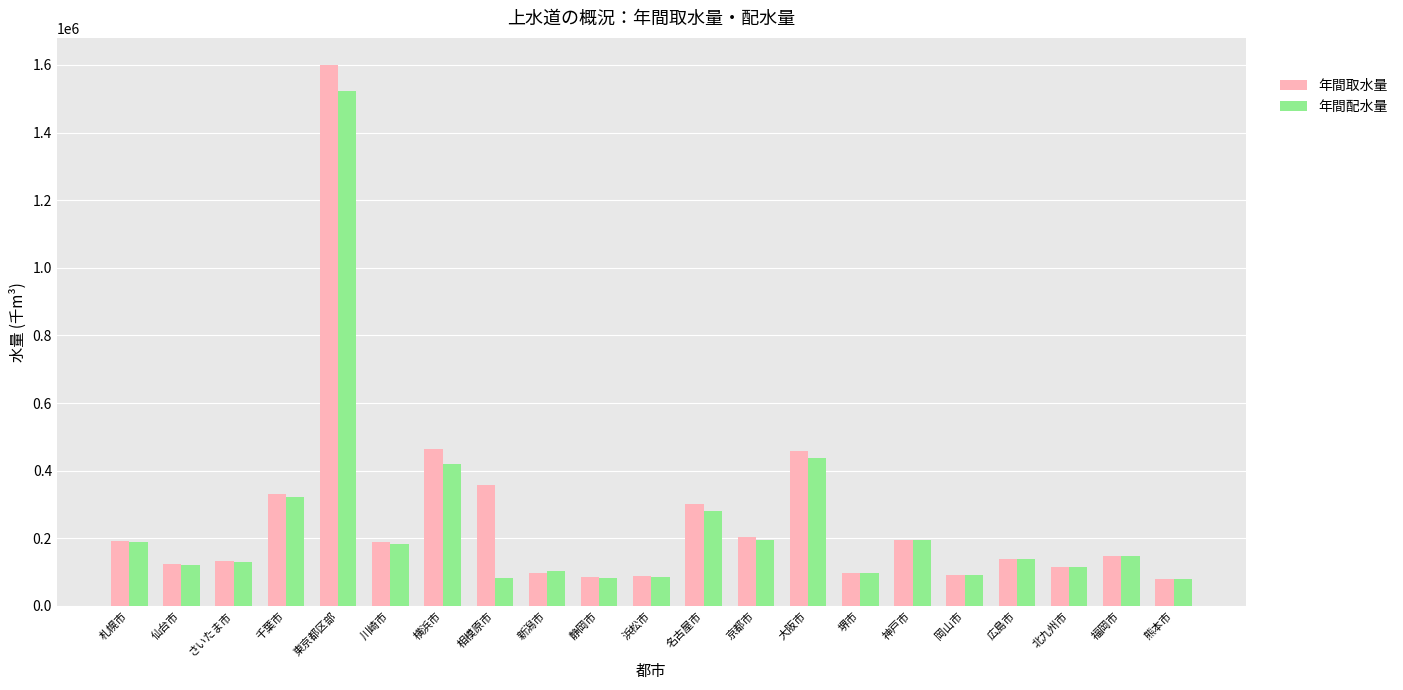

What is the difference between the second highest and second lowest values in the 年間取水量 series?

377596